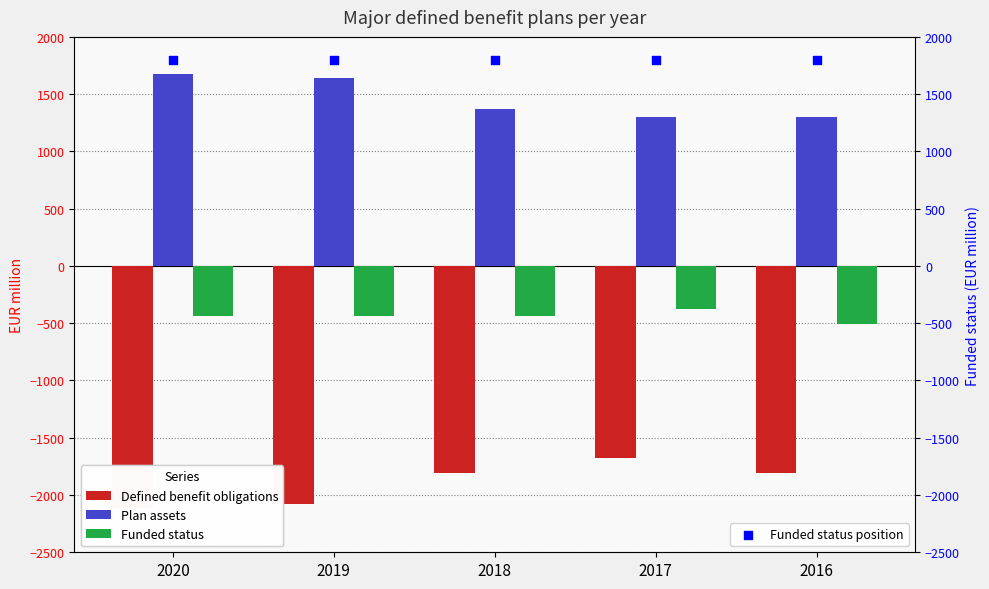

Which series reaches the minimum Y coordinate?

Defined benefit obligations